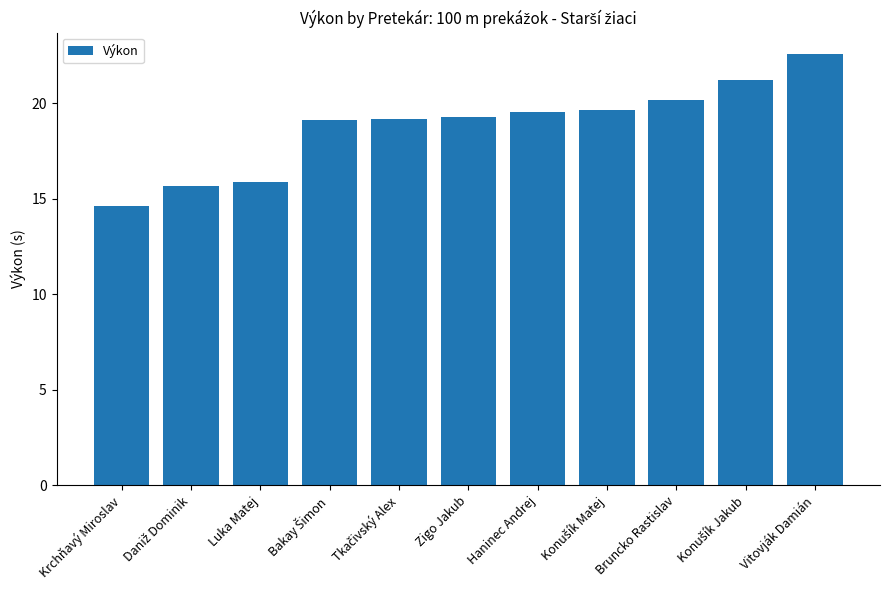

What is the difference between the second highest and minimum values?

6.6